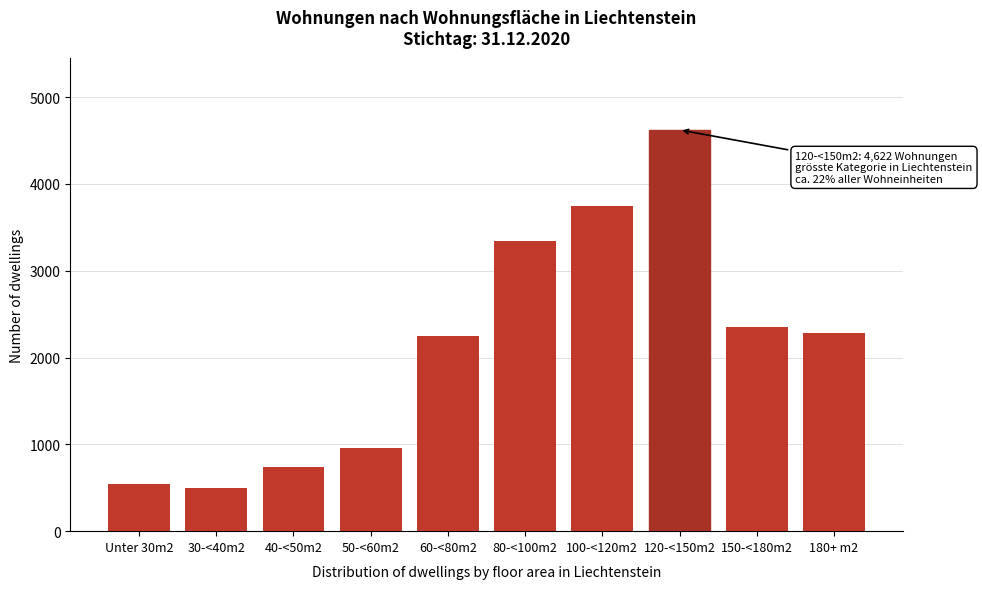

Reading right to left, transcribe all the data shown in this chart.

180+ m2=2283	150-<180m2=2352	120-<150m2=4622	100-<120m2=3740	80-<100m2=3340	60-<80m2=2244	50-<60m2=954	40-<50m2=742	30-<40m2=499	Unter 30m2=541